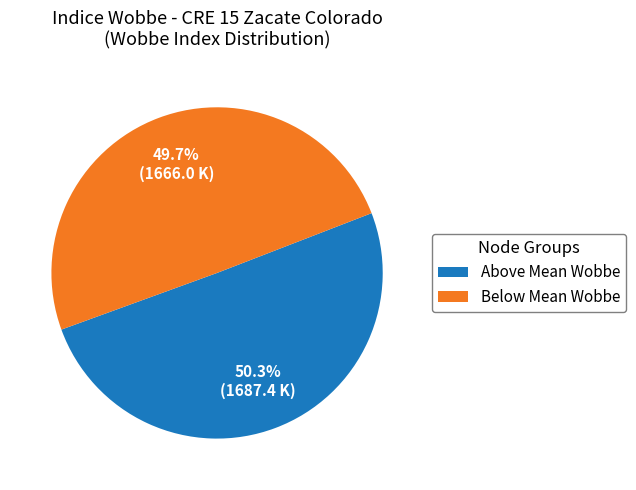

Which slice is the smallest?

Below Mean Wobbe